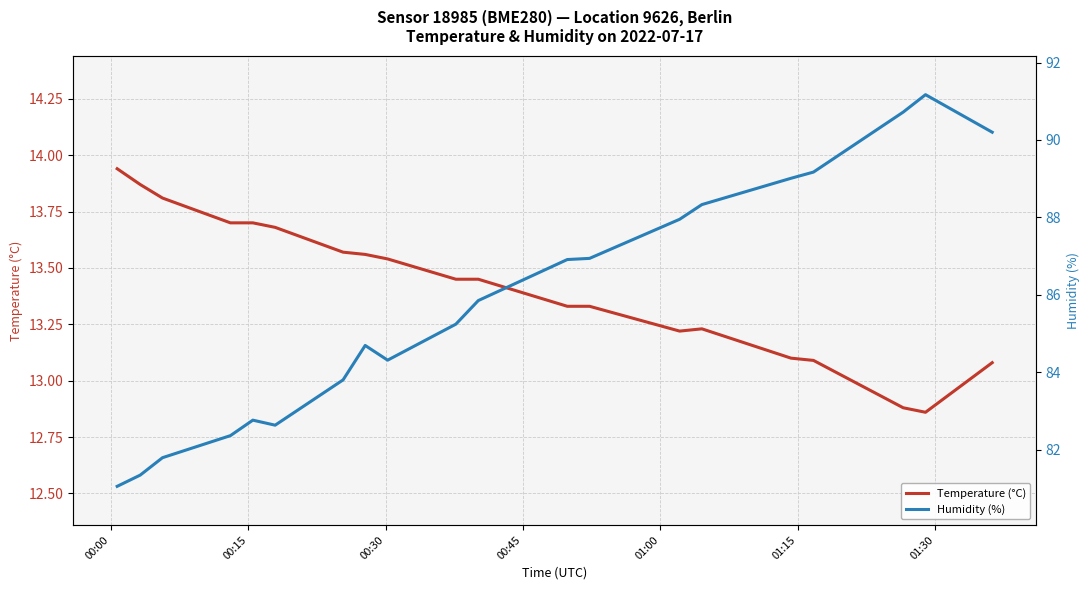

At which label does Temperature (°C) first exceed 13?

00:00